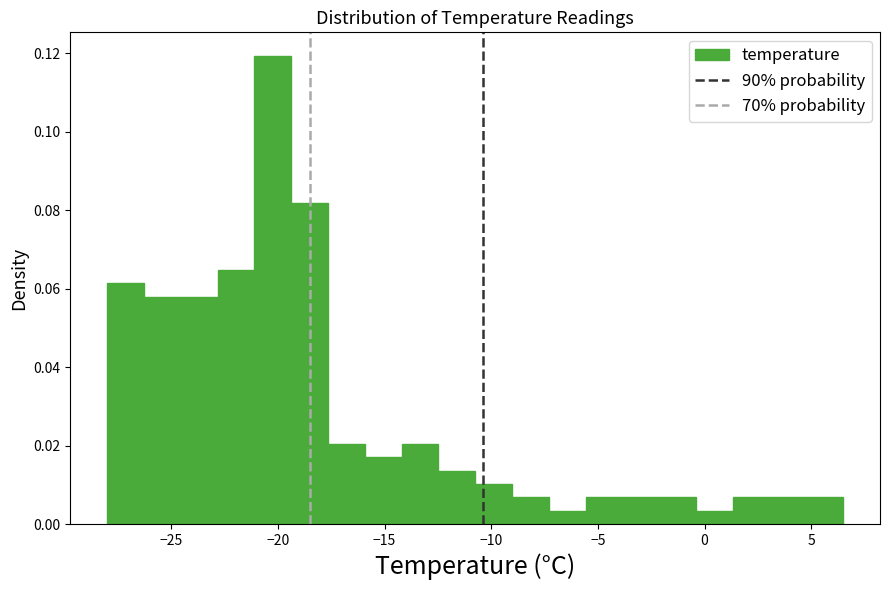

Read against the x-axis, roughly where is the centre of the tallest bar?

-20.0